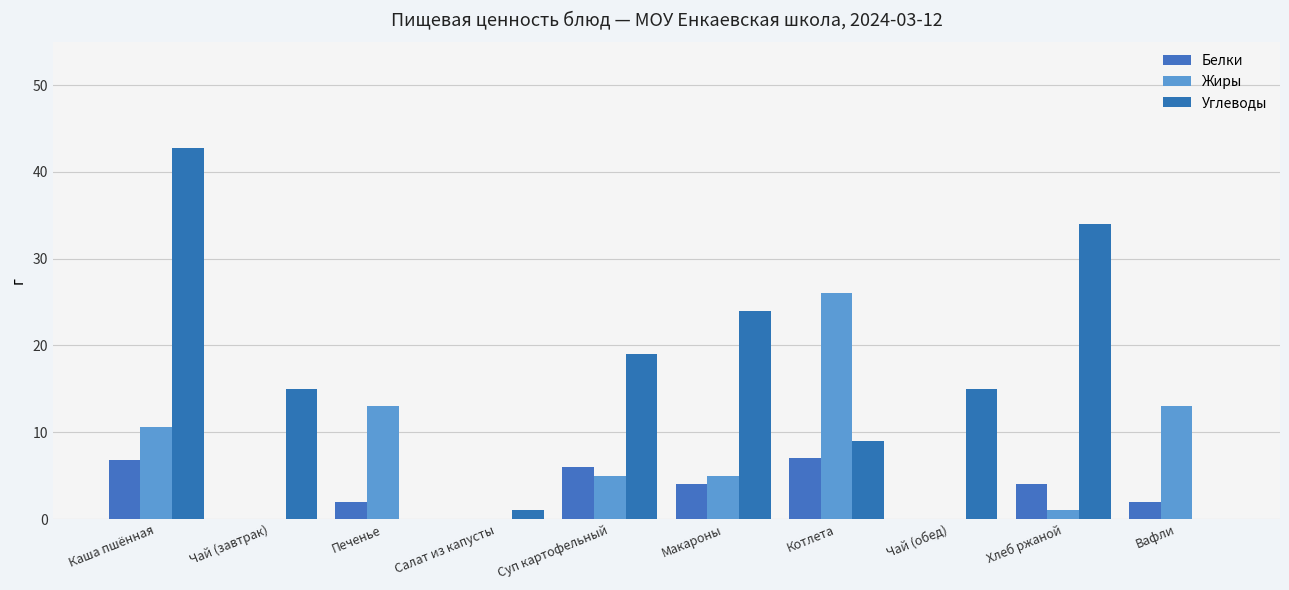

What is the difference between the second highest and second lowest values in the Жиры series?

13.0